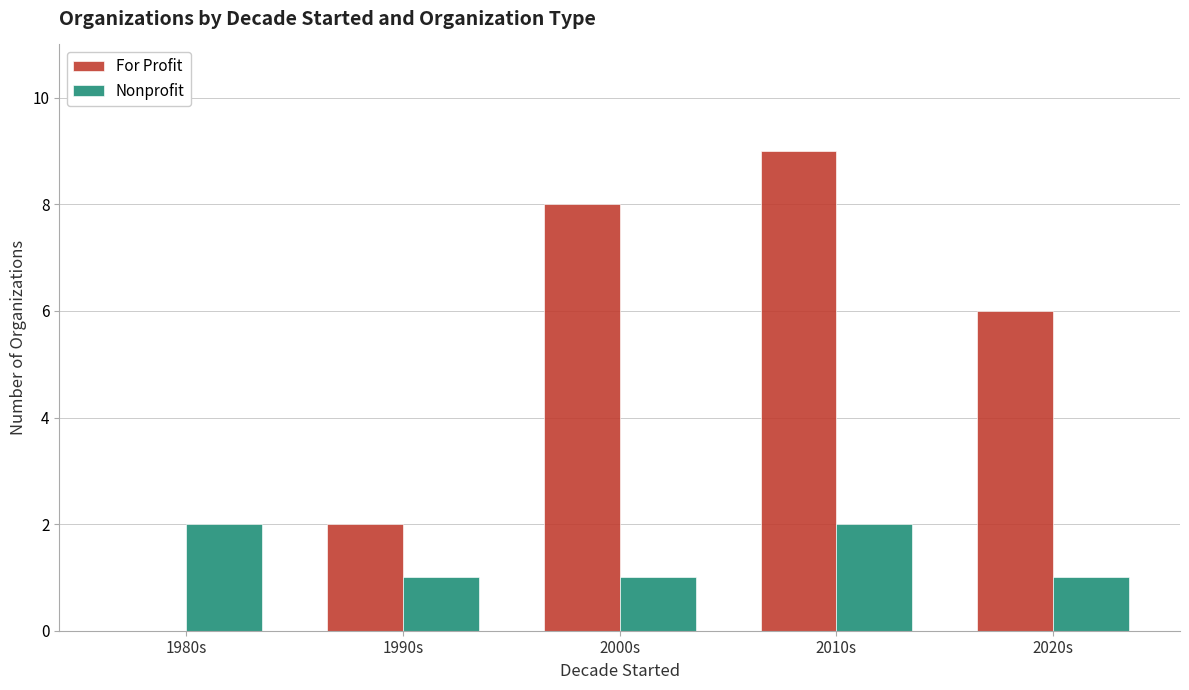

What is the difference between the Nonprofit values at 1980s and 2000s?

1